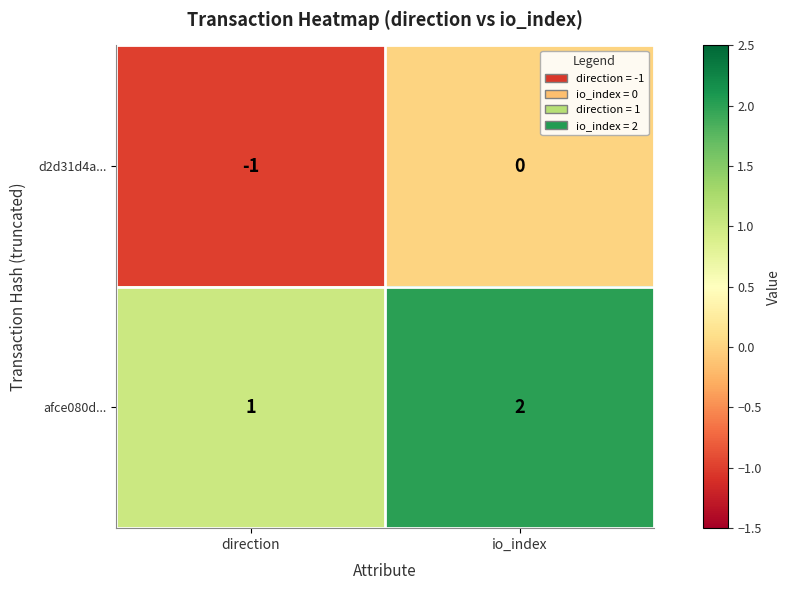

Rank the series by their maximum value, from highest to lowest.

afce080d..., d2d31d4a...